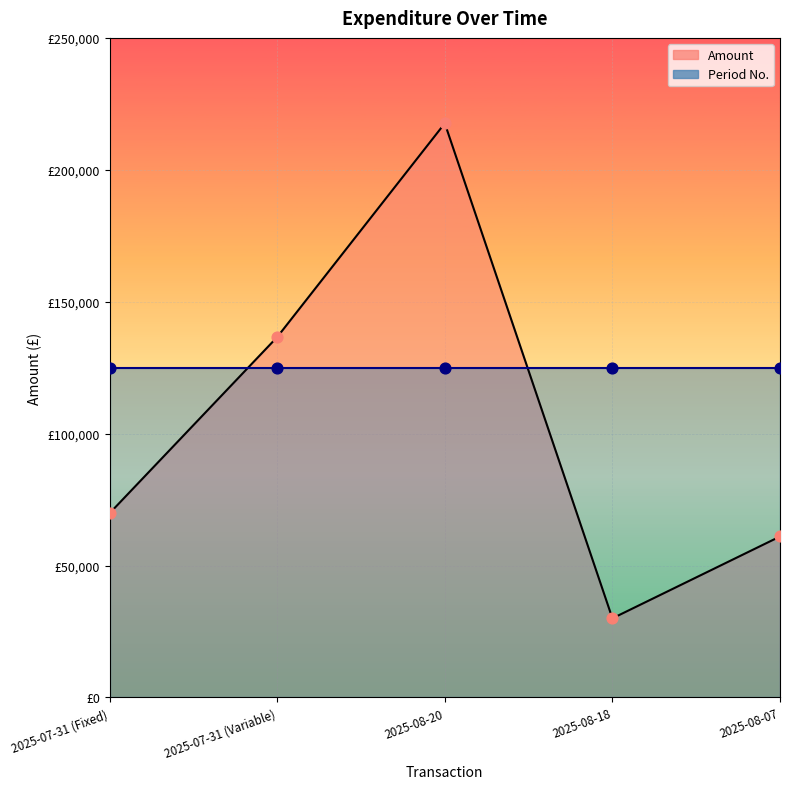

Which series has the widest spread of Y values?

Amount (line)